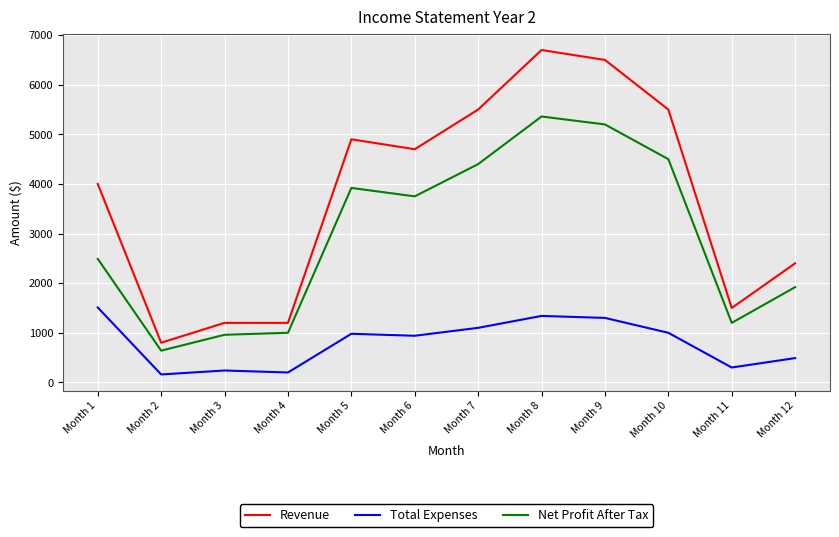

How many distinct data groups are displayed?

3